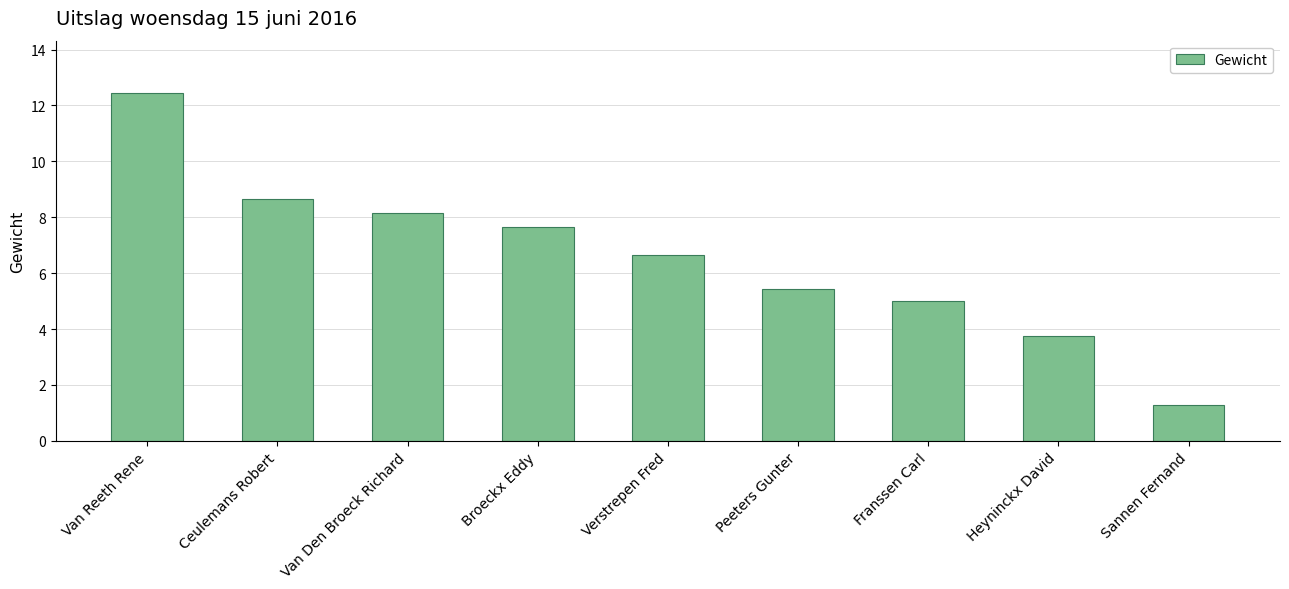

What is the smallest value displayed?

1.3